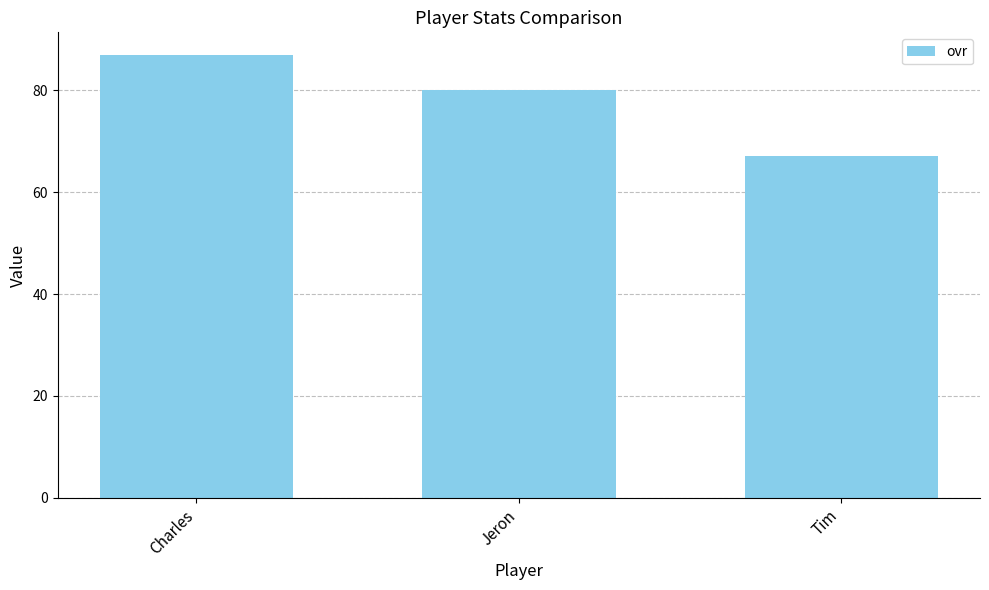

Between Jeron and Charles, which is larger?

Charles